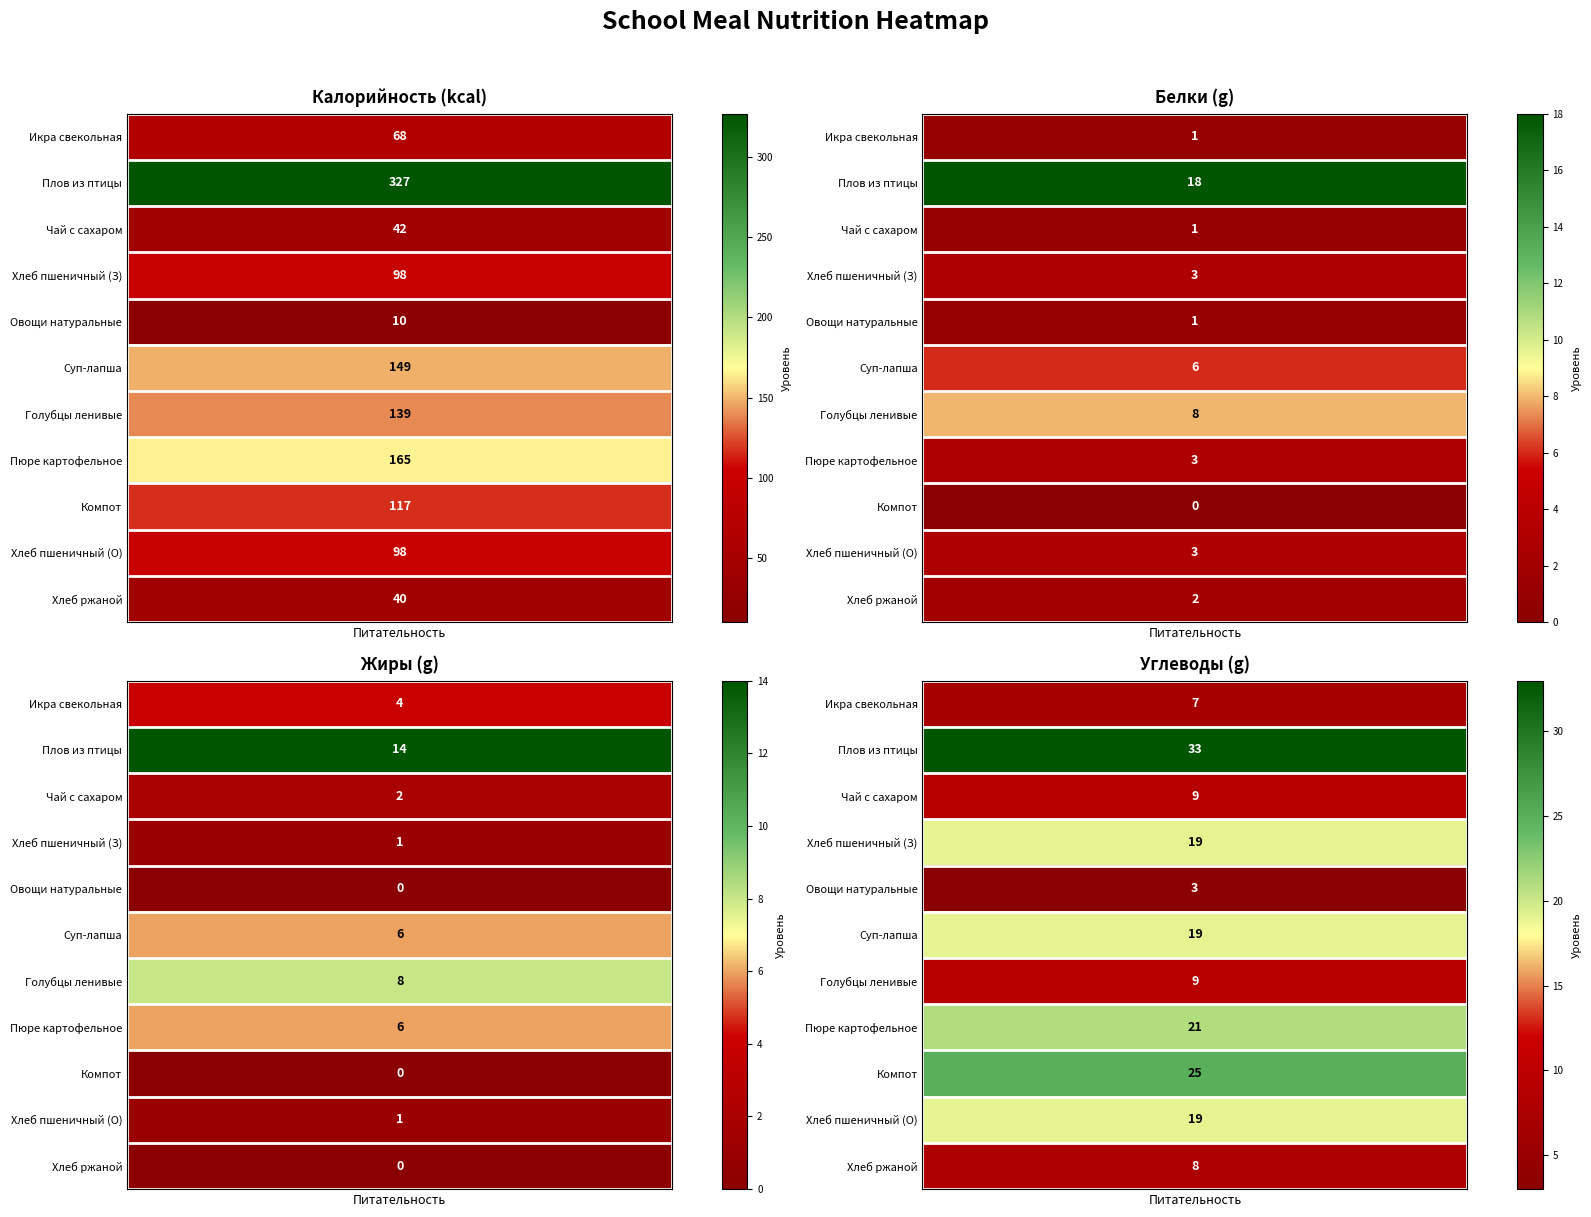

Rank the series by their maximum value, from highest to lowest.

Калорийность, Углеводы, Белки, Жиры